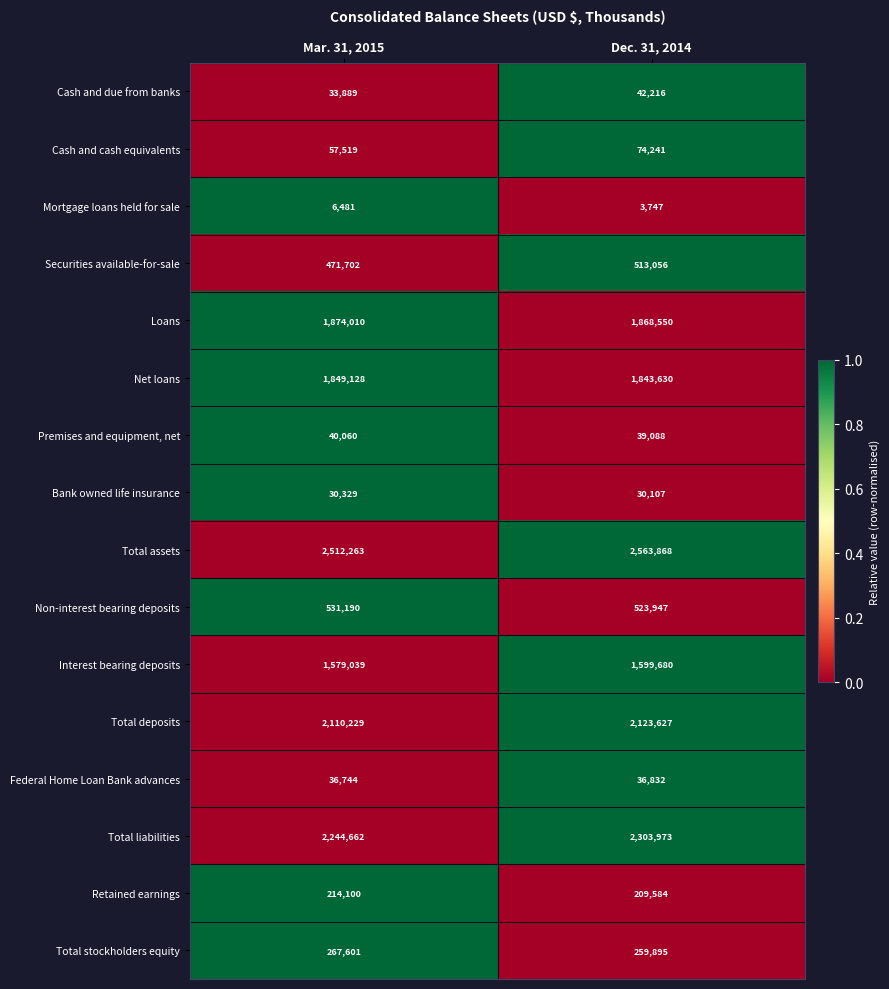

Which series changed the most between Mar. 31, 2015 and Dec. 31, 2014?

Total liabilities